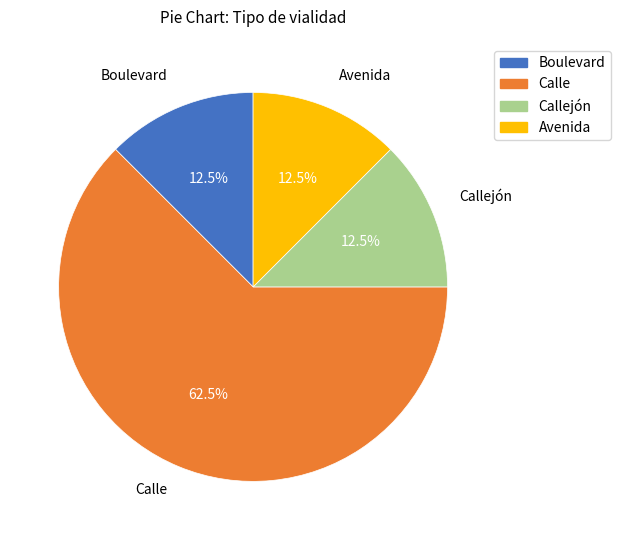

How many slices are in this pie chart?

4